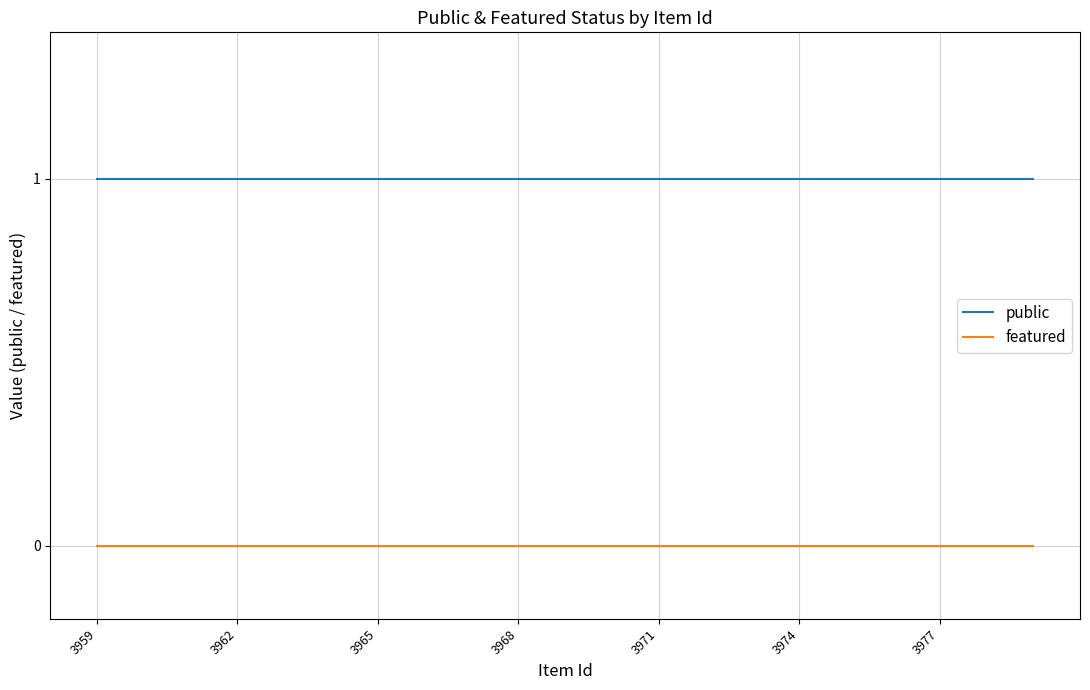

List the series in order of their overall mean, highest first.

public, featured